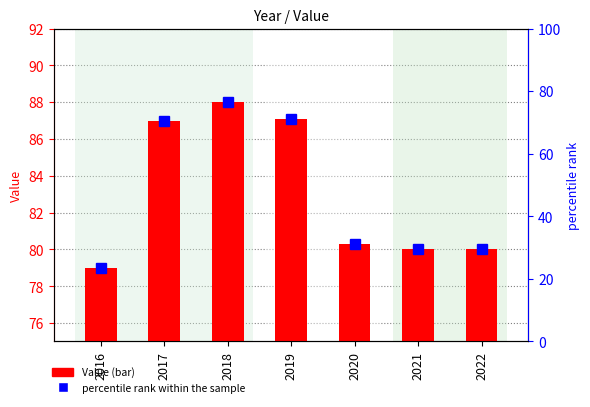

List the series in order of their peak value, highest first.

Value, percentile rank within the sample